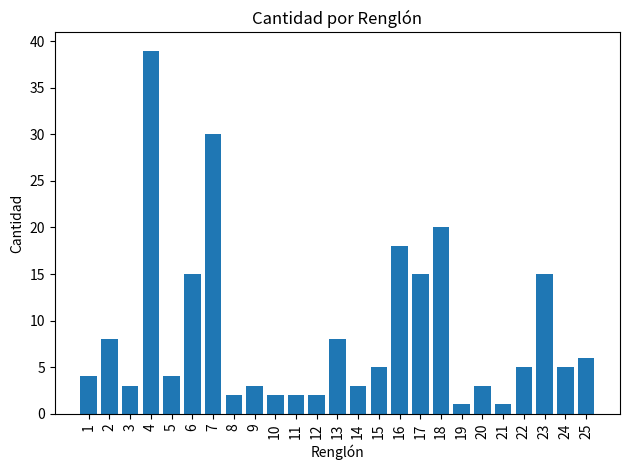

True or false: the data shows 1 at 21.

True